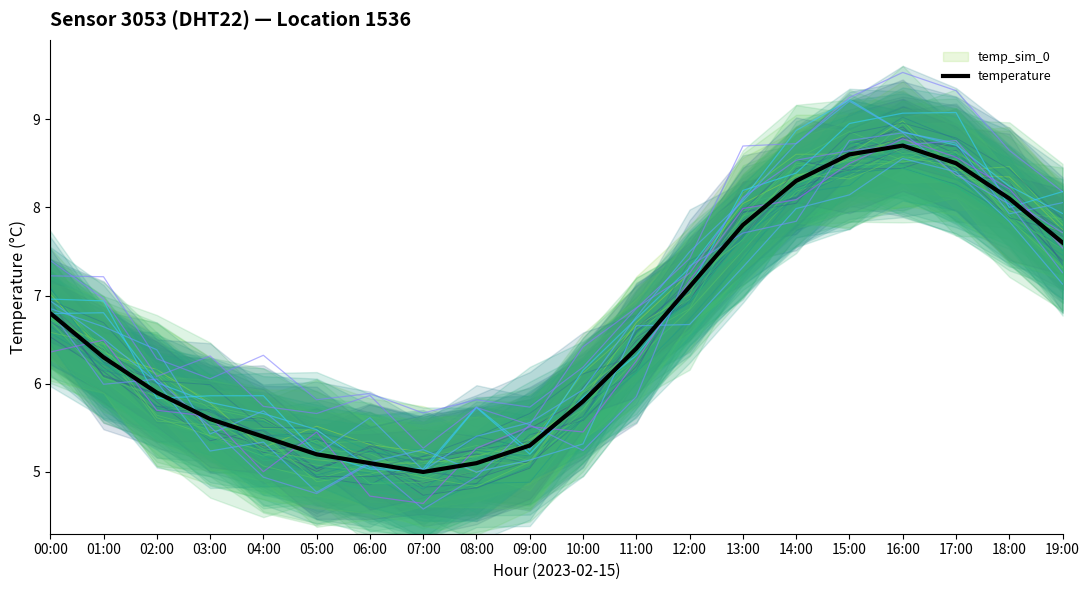

How many values are below 6?

9